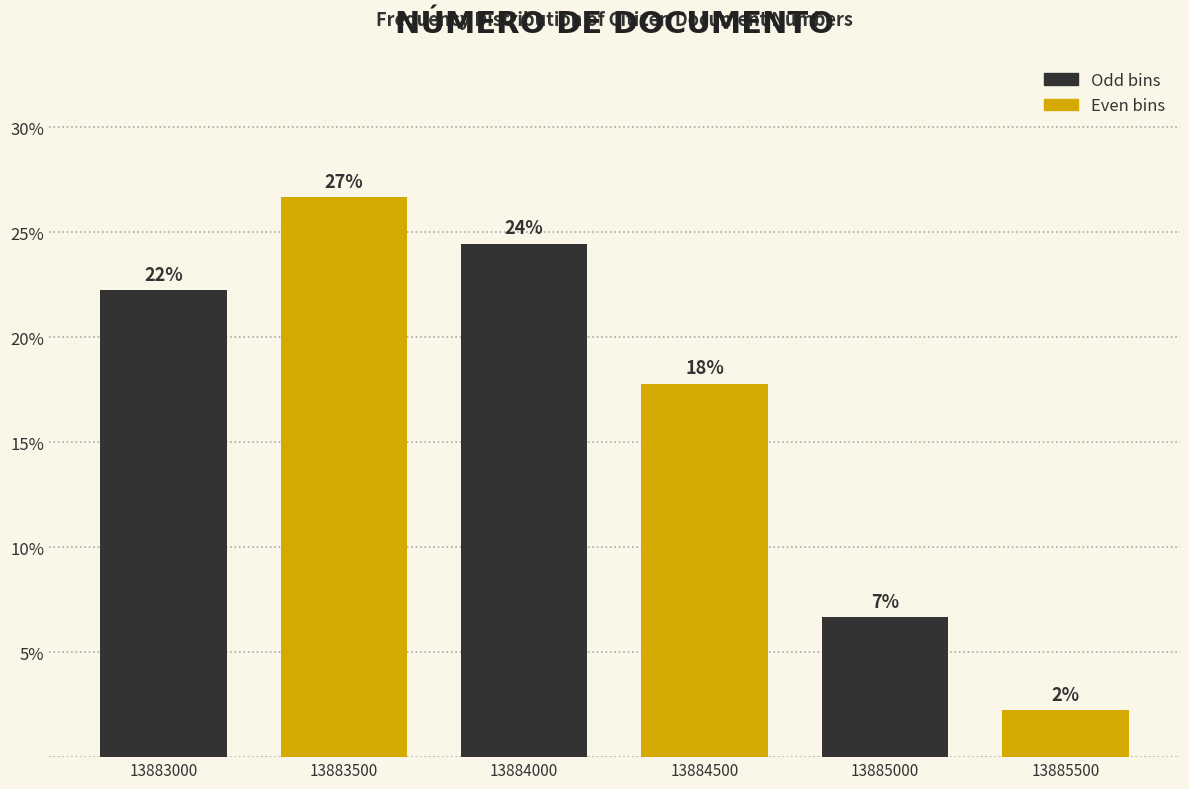

How many bars are there in total?

6